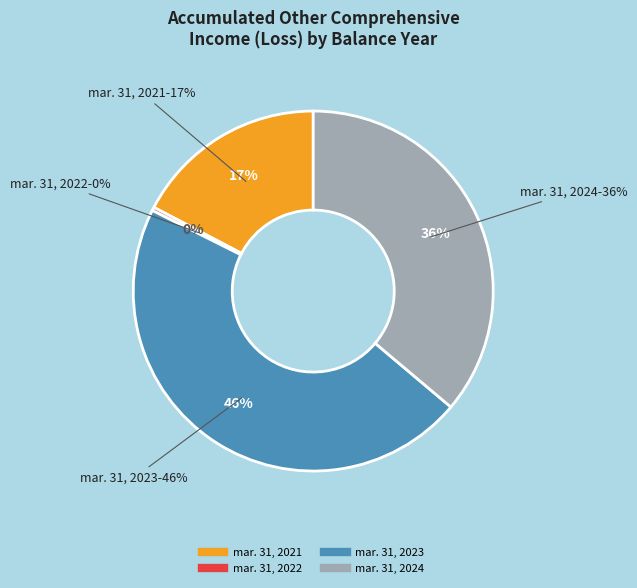

Rank the categories by value from lowest to highest.

Balance at Mar. 31, 2022, Balance at Mar. 31, 2021, Balance at Mar. 31, 2024, Balance at Mar. 31, 2023